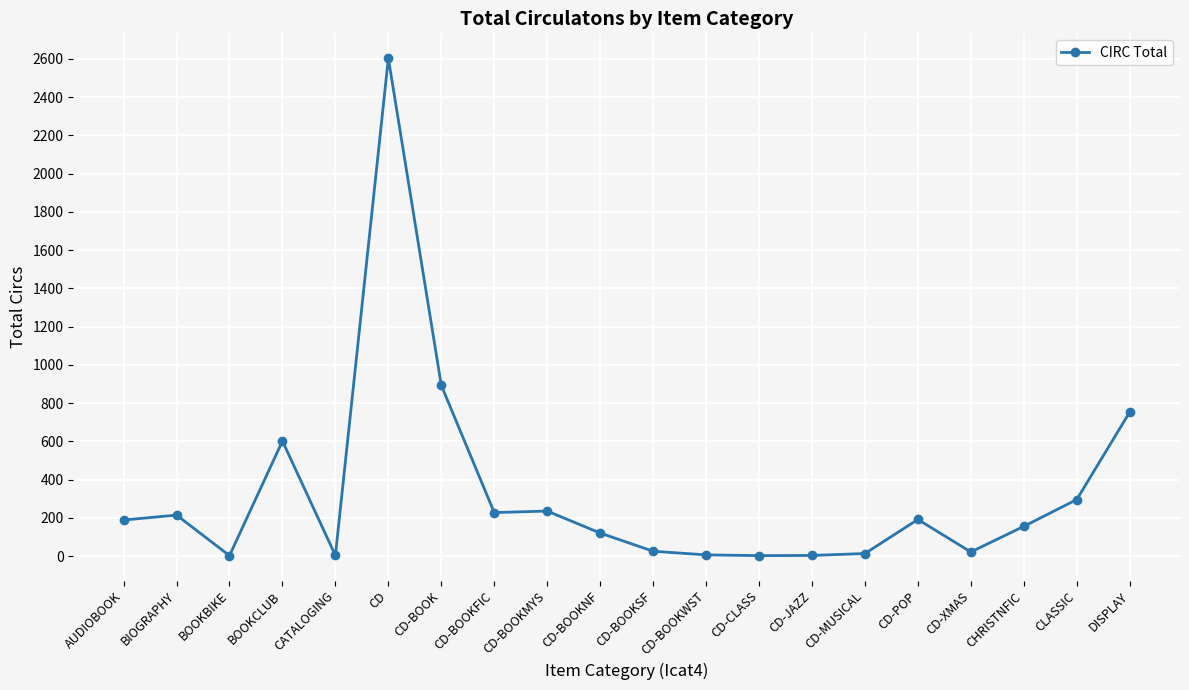

True or false: there are more than 0 points higher than both neighbors.

True